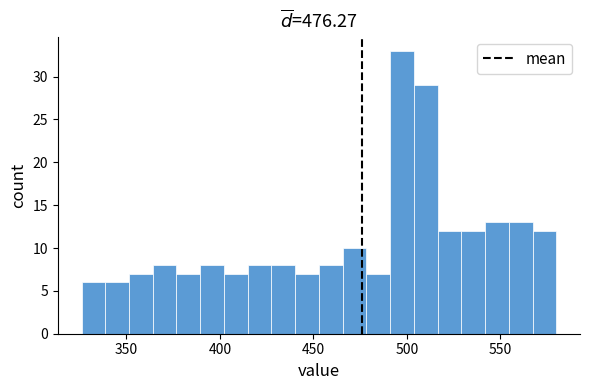

Read against the x-axis, roughly where is the centre of the tallest bar?

495